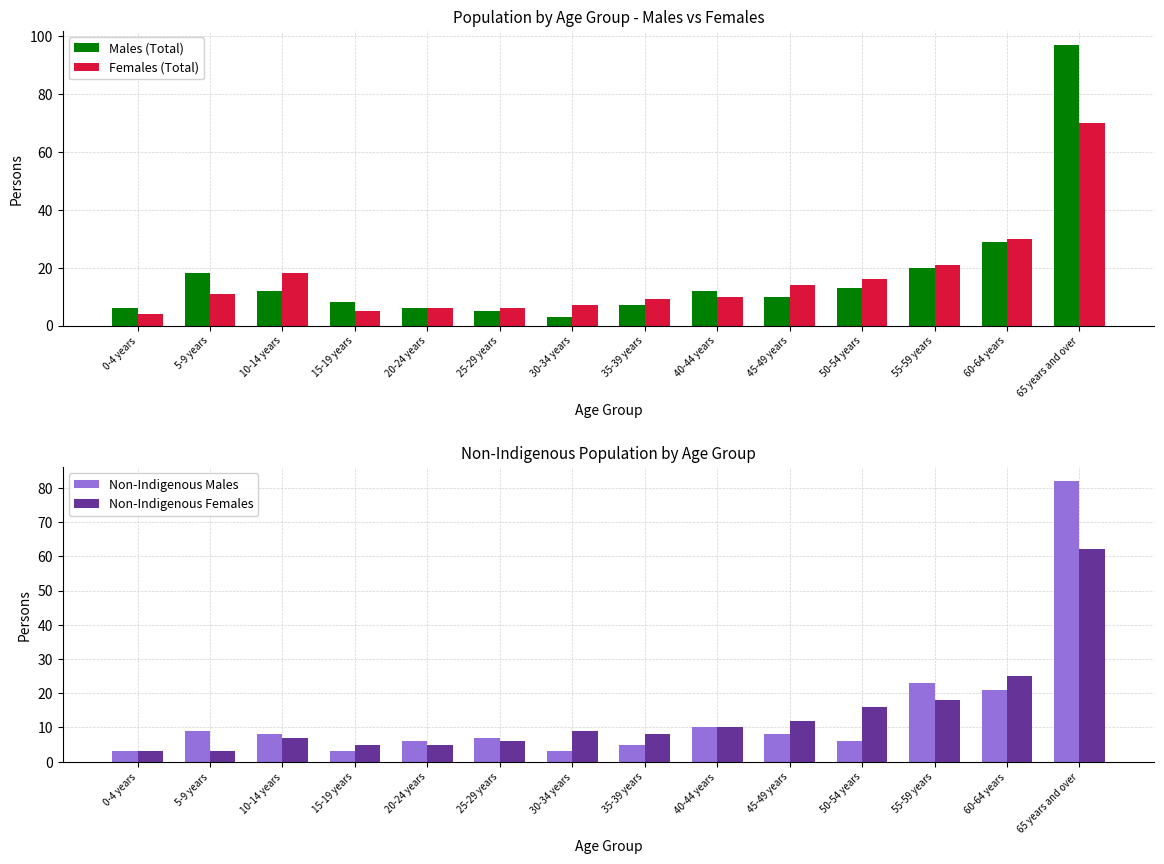

What is the smallest value displayed?

3